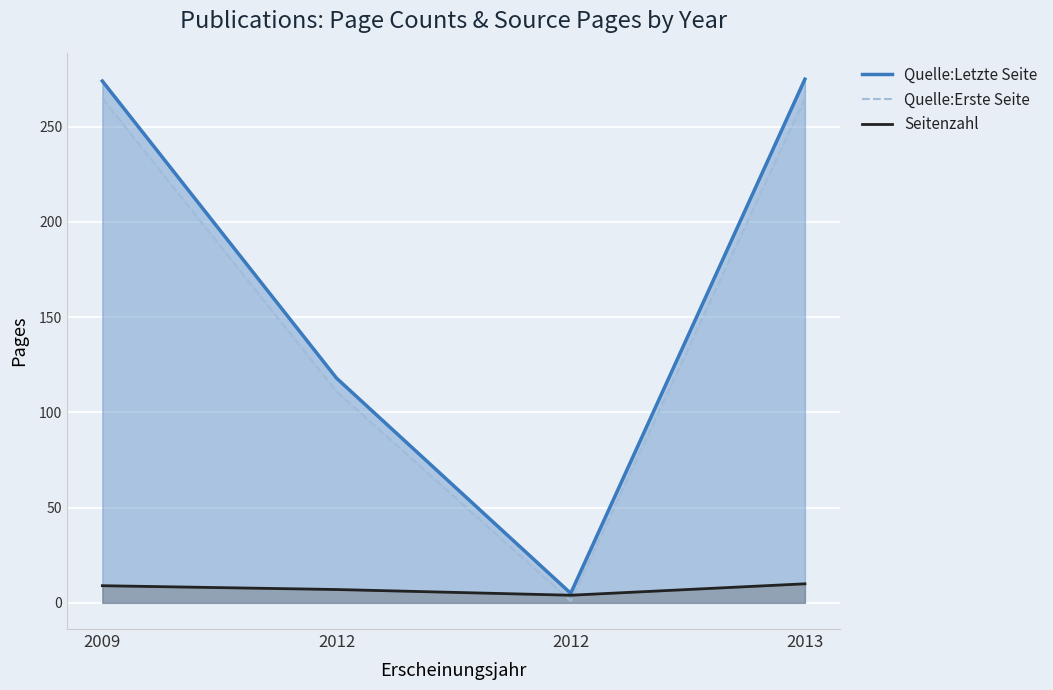

Between 2012 and 2012, which is larger?

2012